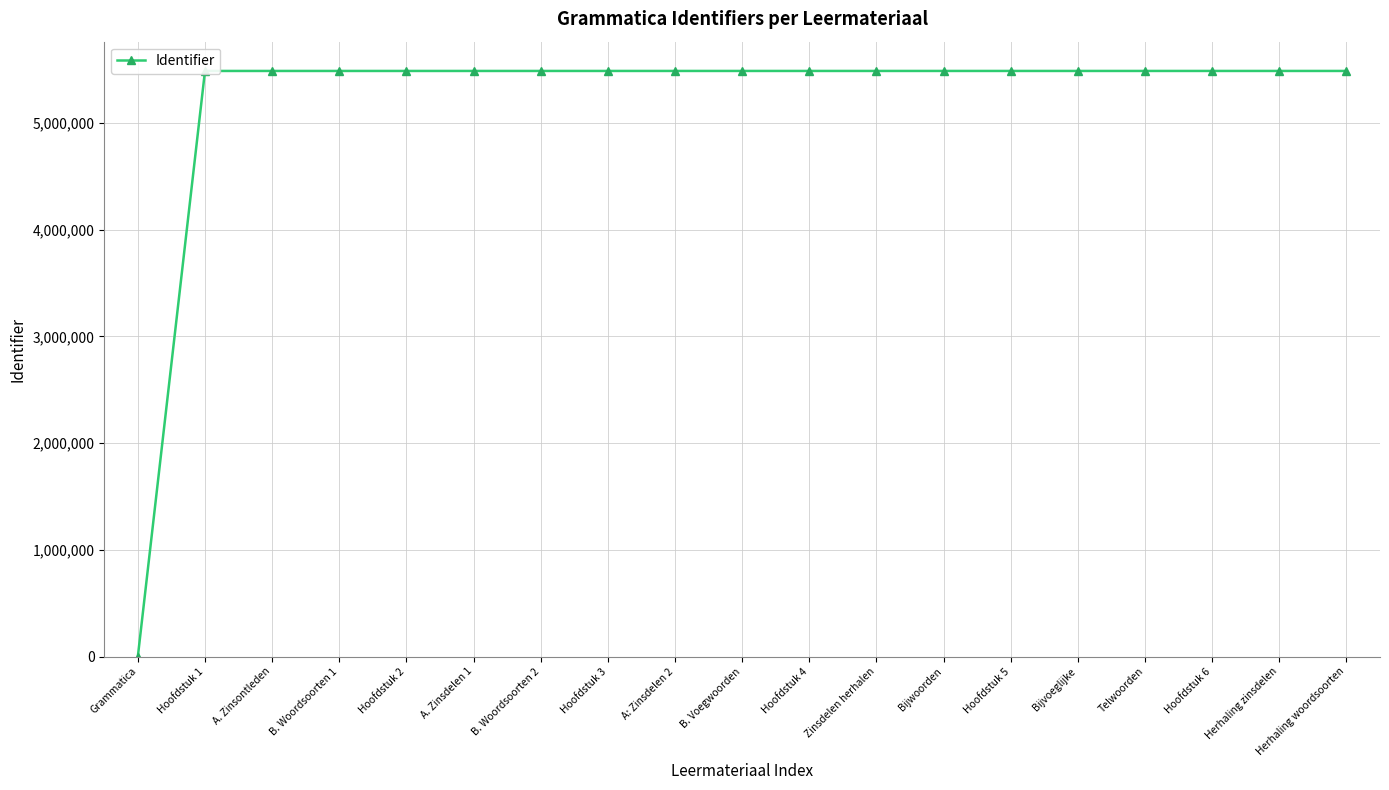

What is the maximum value shown in the chart?

5487416